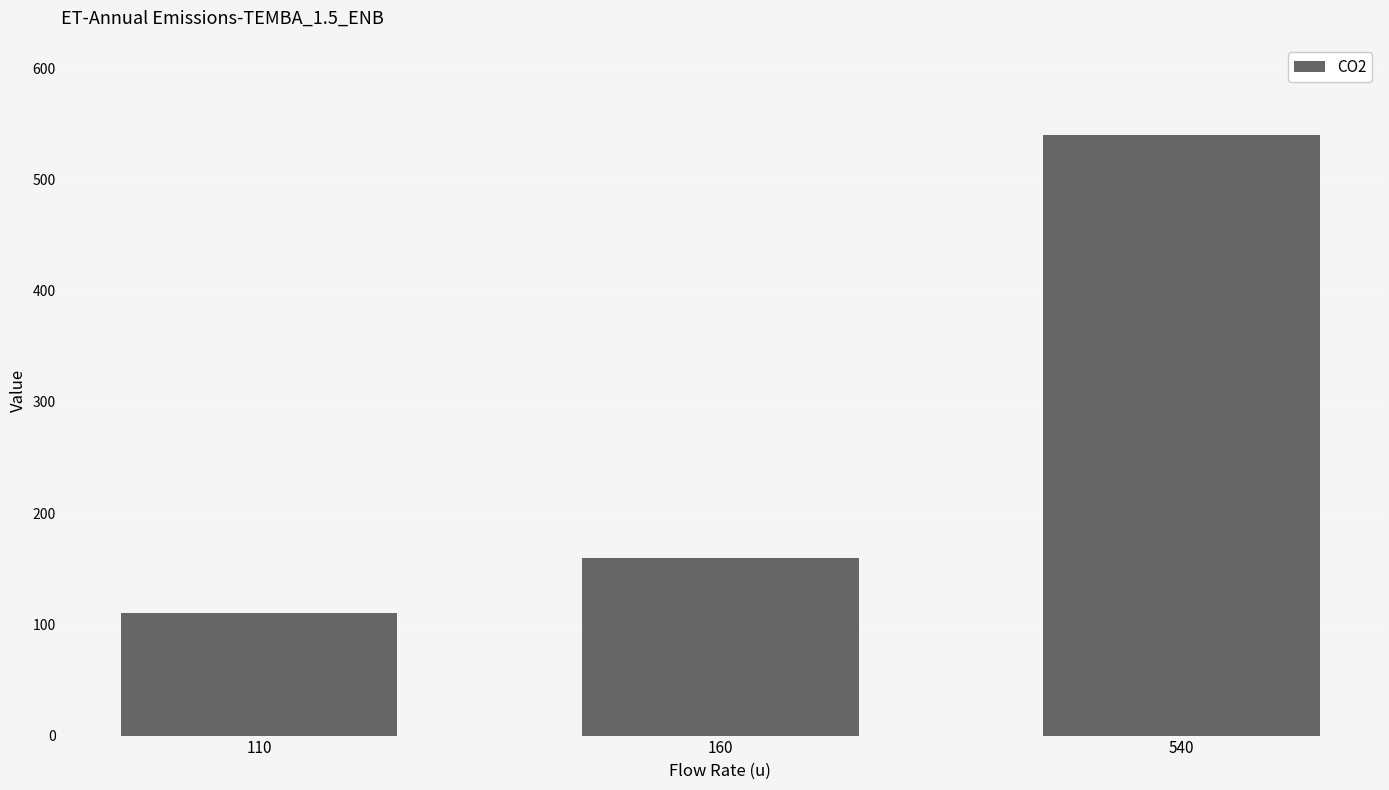

Where is the data nearest to the value 325?

160